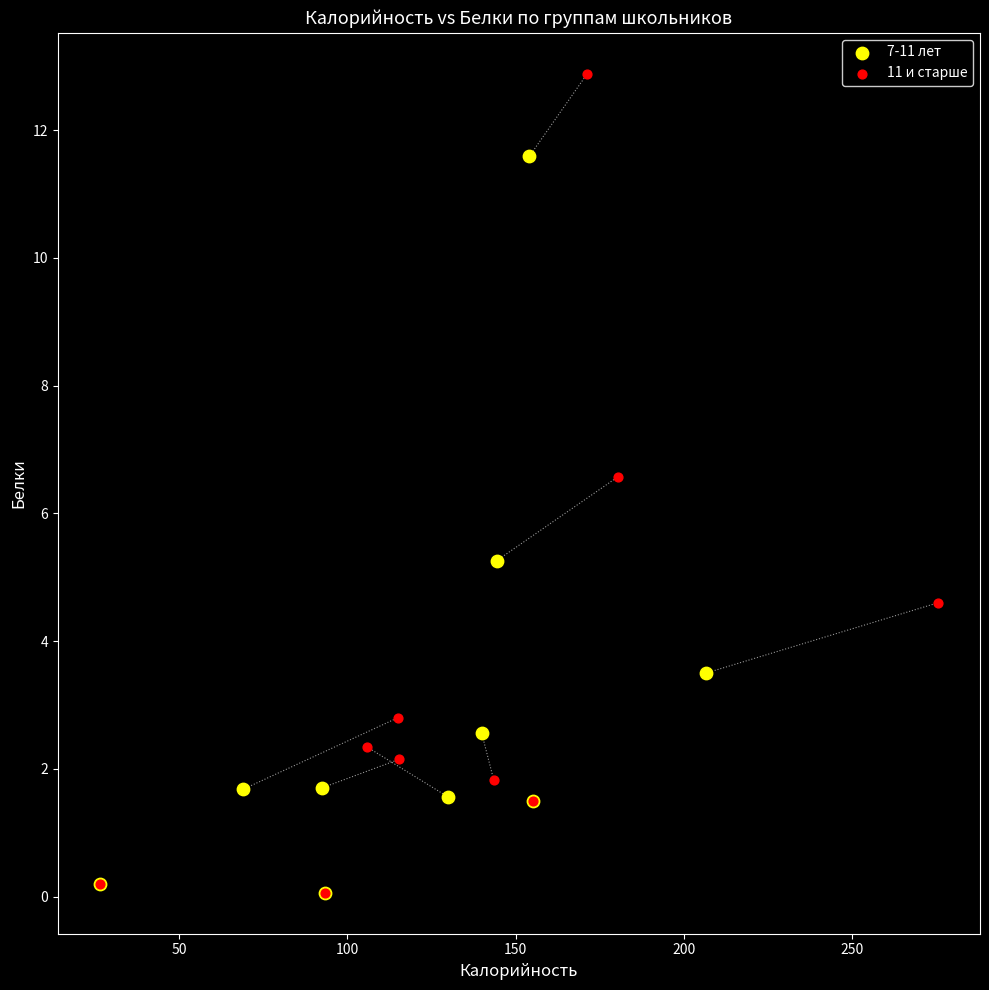

Which series has the largest Y range (max minus min)?

11 и старше